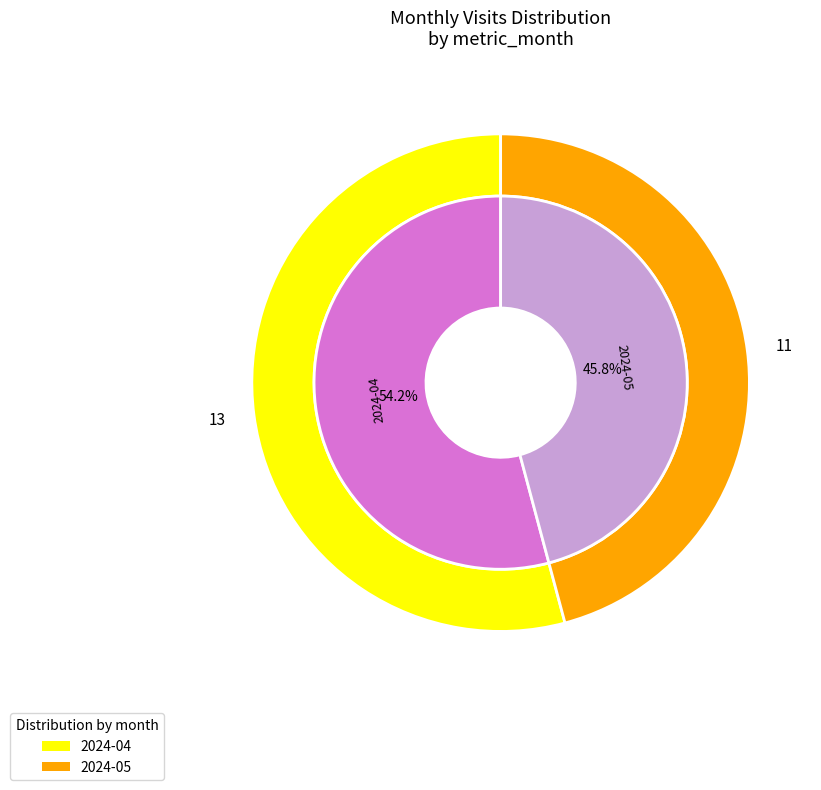

To the nearest percent, what is the difference between the 2024-04 and 2024-05 slice percentages?

8%